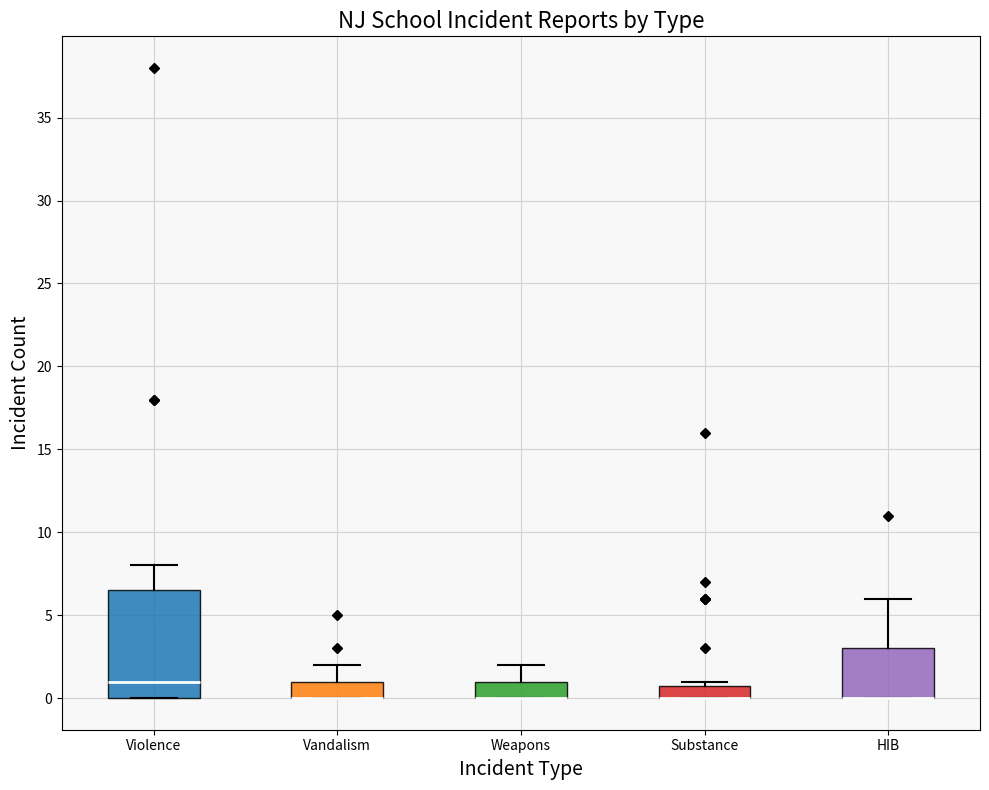

Reading left to right, read every box against the y-axis: the position of its median line, the range the box covers, and the ends of its whiskers. The values are not printed on the chart, so give them approximately, as read against the axis.

Violence: median 1.0, box 0.0 to 6.5, whiskers 0.0 to 8.0
Vandalism: median 0.0 (drawn on the box's lower edge), box 0.0 to 1.0, whiskers 0.0 to 2.0
Weapons: median 0.0 (drawn on the box's lower edge), box 0.0 to 1.0, whiskers 0.0 to 2.0
Substance: median 0.0 (drawn on the box's lower edge), box 0.0 to 1.0, whiskers 0.0 to 1.0 (just above the box's upper edge)
HIB: median 0.0 (drawn on the box's lower edge), box 0.0 to 3.0, whiskers 0.0 to 6.0